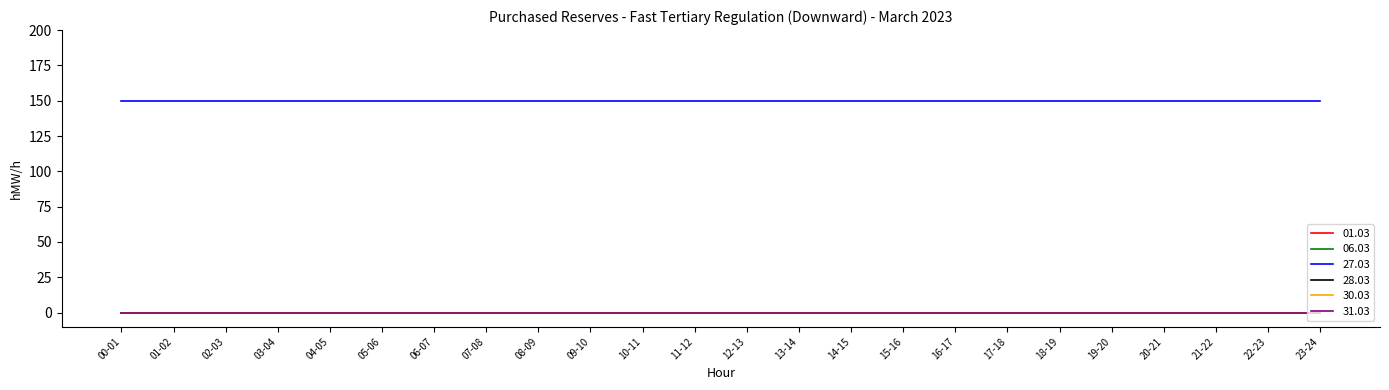

Does the chart display data point markers on the line(s)?

No